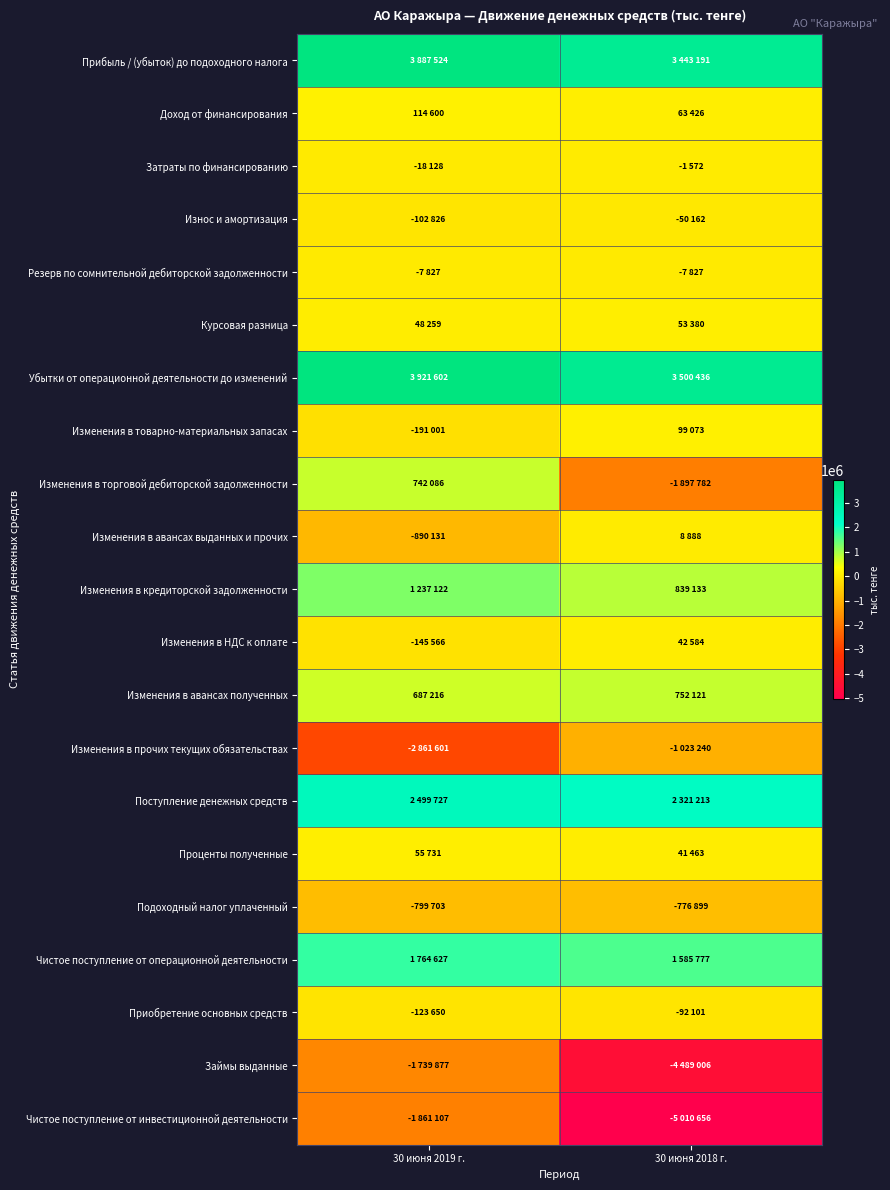

How many series are shown in this chart?

21